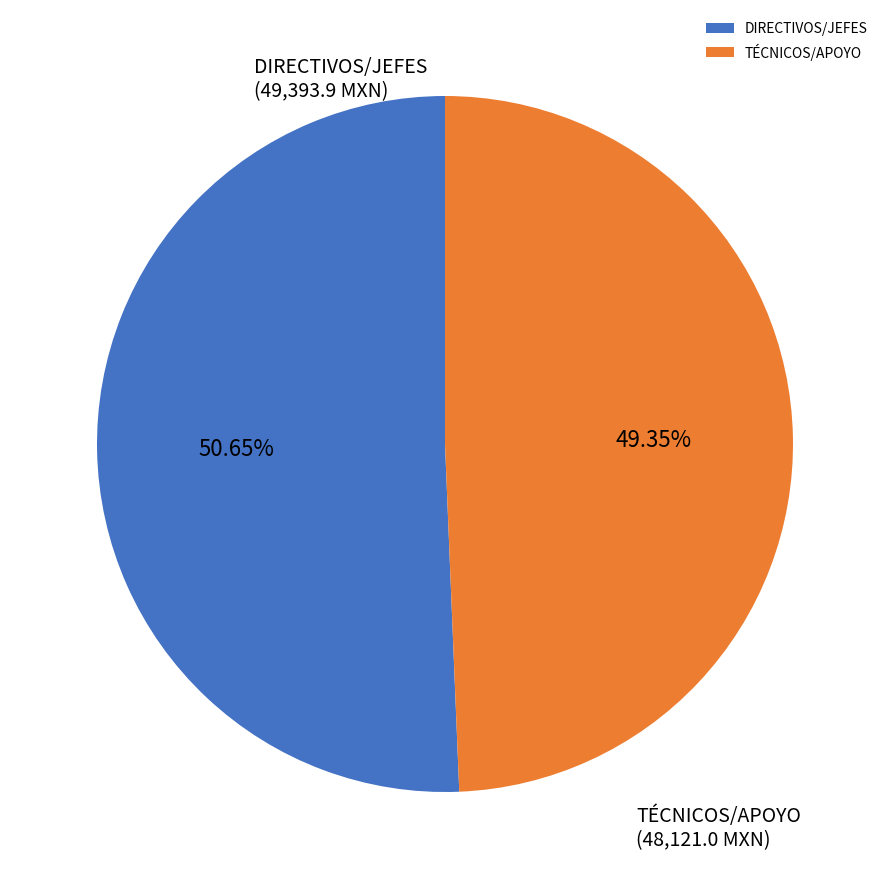

How many slices are in this pie chart?

2